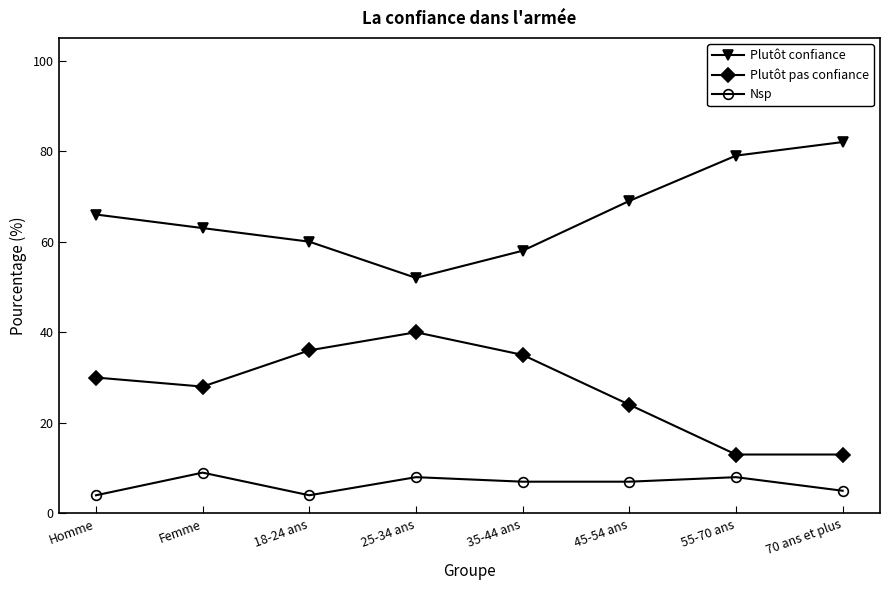

How many Nsp values are between 5 and 8?

5